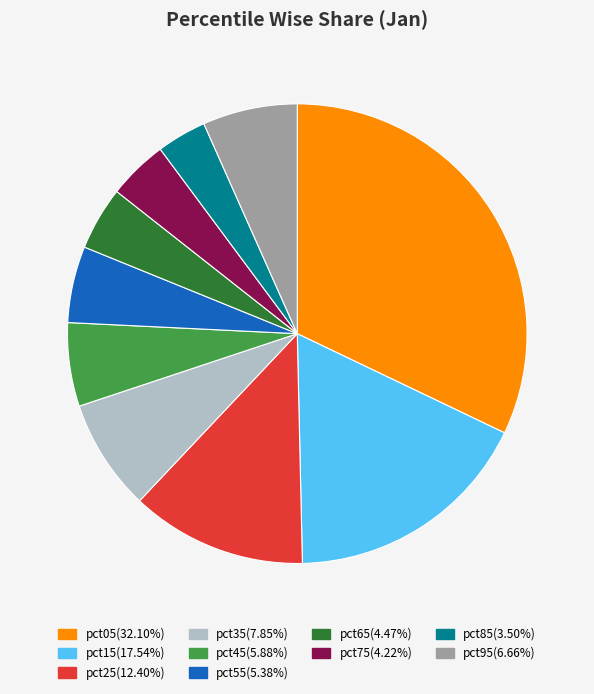

Count the number of slices in the pie.

10